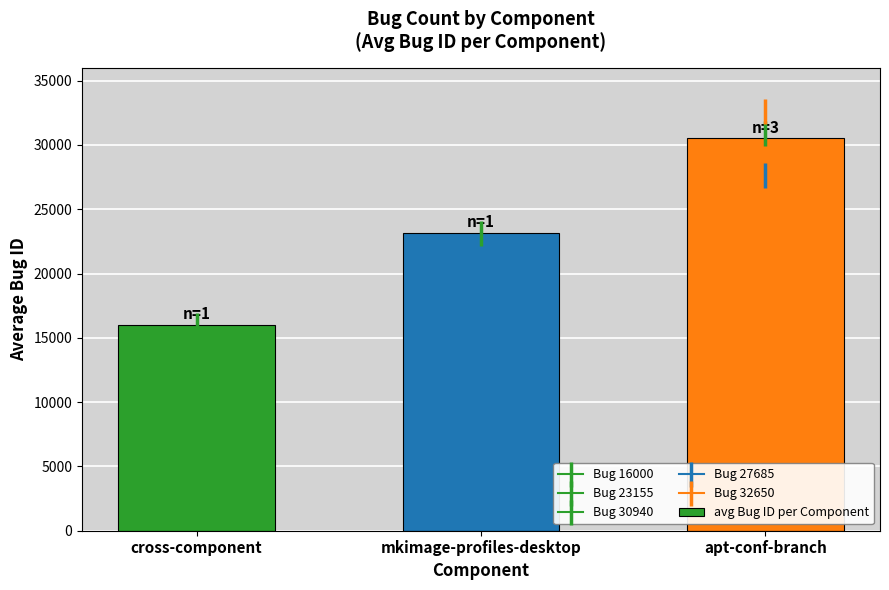

Reading left to right, list all the values displayed in this chart.

cross-component=16000	mkimage-profiles-desktop=23155	apt-conf-branch=30525